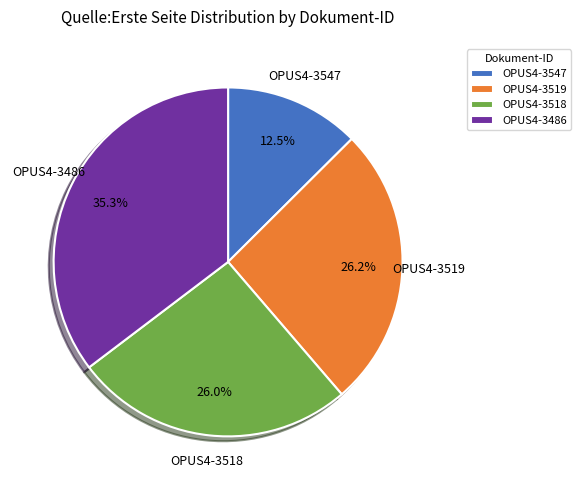

To the nearest percent, what portion does OPUS4-3518 represent?

26%